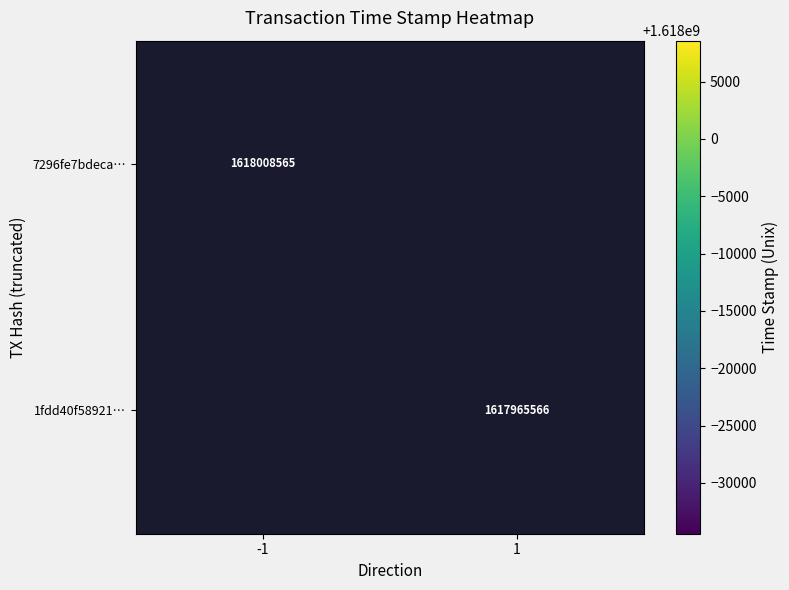

Which category has the highest value across all series?

-1